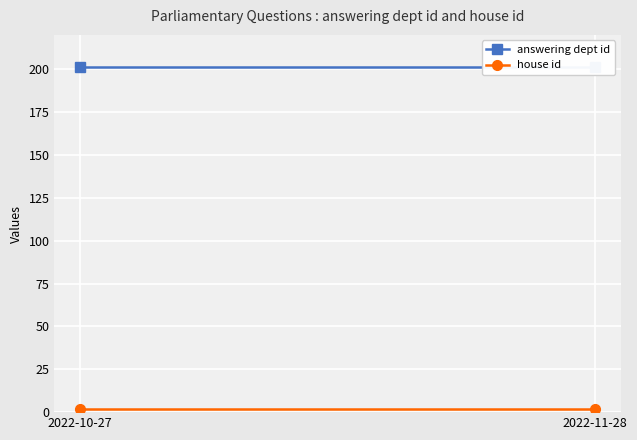

What is the approximate value of answering dept id at 2022-10-27?

201